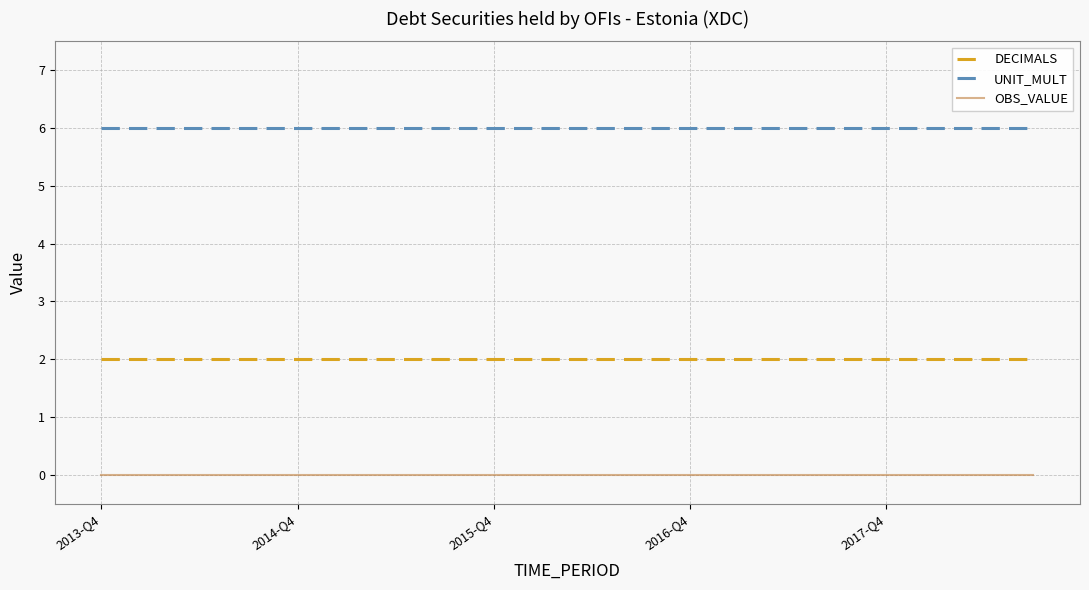

Reading left to right, what are all the values shown in this chart?

DECIMALS: 2	2	2	2	2	2	2	2	2	2	2	2	2	2	2	2	2	2	2	2
UNIT_MULT: 6	6	6	6	6	6	6	6	6	6	6	6	6	6	6	6	6	6	6	6
OBS_VALUE: 0	0	0	0	0	0	0	0	0	0	0	0	0	0	0	0	0	0	0	0